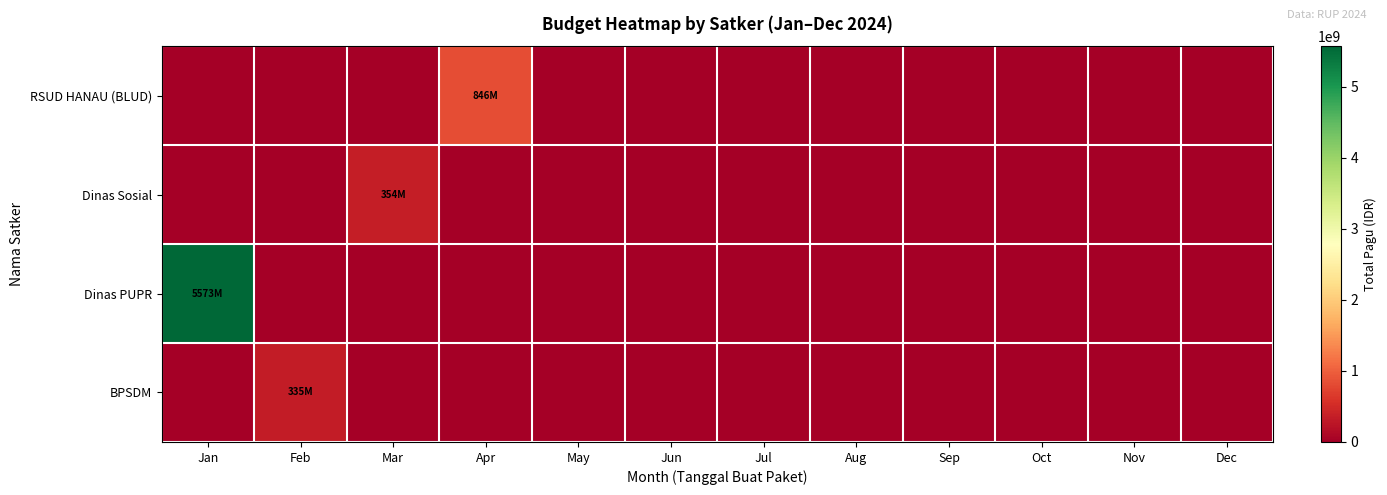

Rank the series at Mar from highest to lowest value.

Dinas Sosial, RSUD HANAU (BLUD), Dinas PUPR, BPSDM